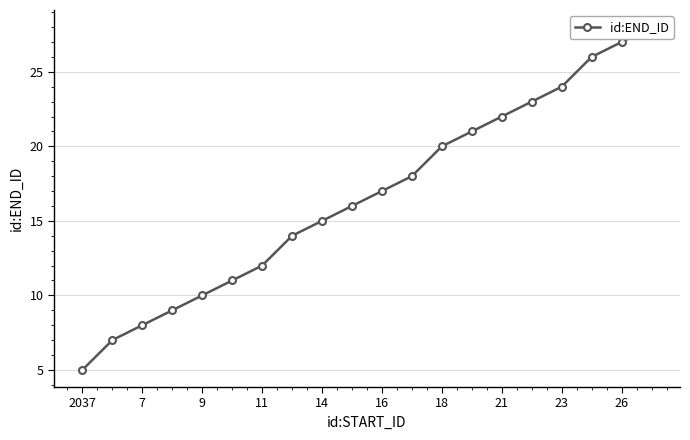

What is the value of the 5th point from the left?

10